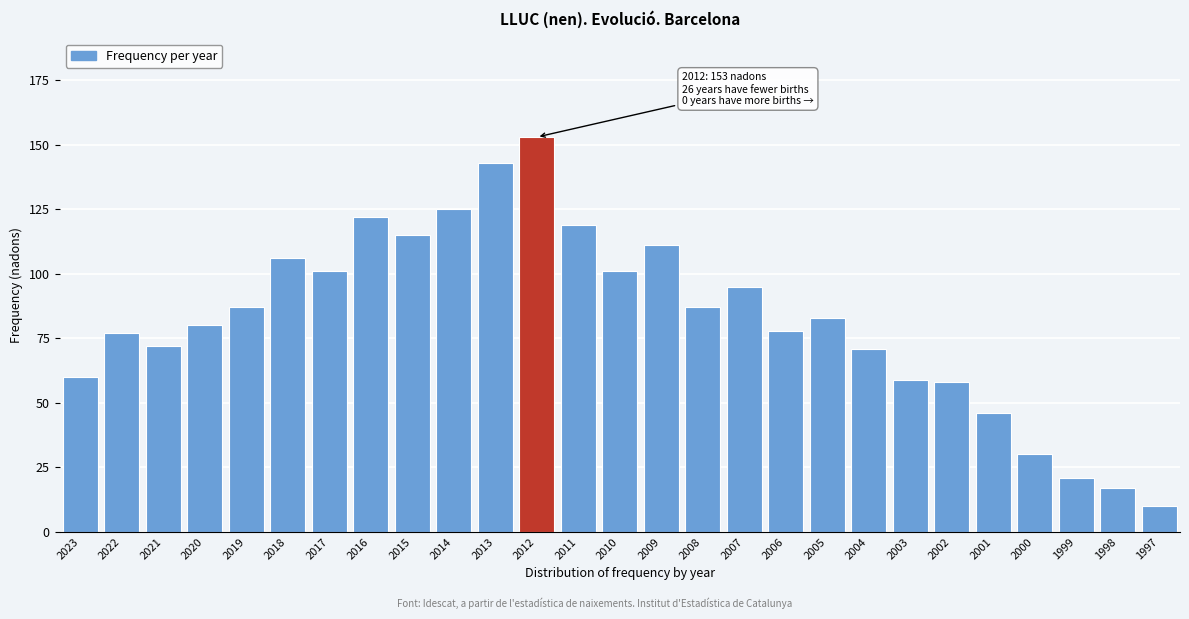

Reading left to right, extract all data points from this chart.

2023=60	2022=77	2021=72	2020=80	2019=87	2018=106	2017=101	2016=122	2015=115	2014=125	2013=143	2012=153	2011=119	2010=101	2009=111	2008=87	2007=95	2006=78	2005=83	2004=71	2003=59	2002=58	2001=46	2000=30	1999=21	1998=17	1997=10